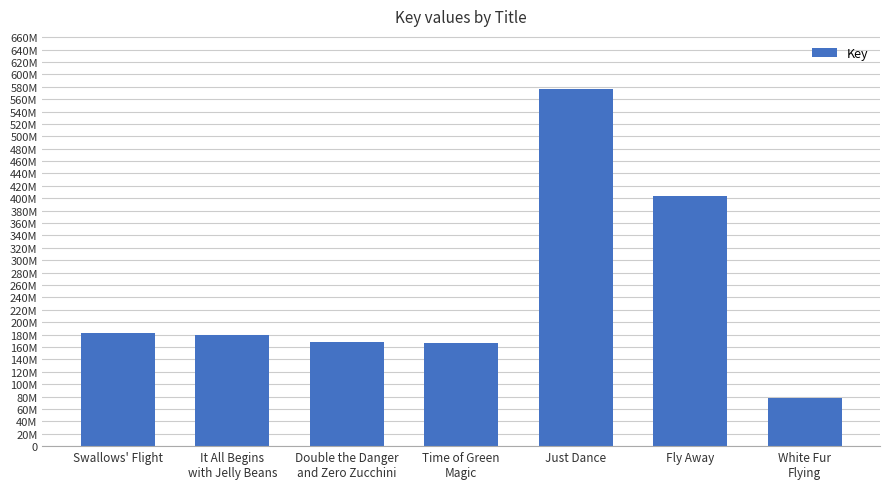

What is the change in value from It All Begins
with Jelly Beans to Just Dance?

+396915598